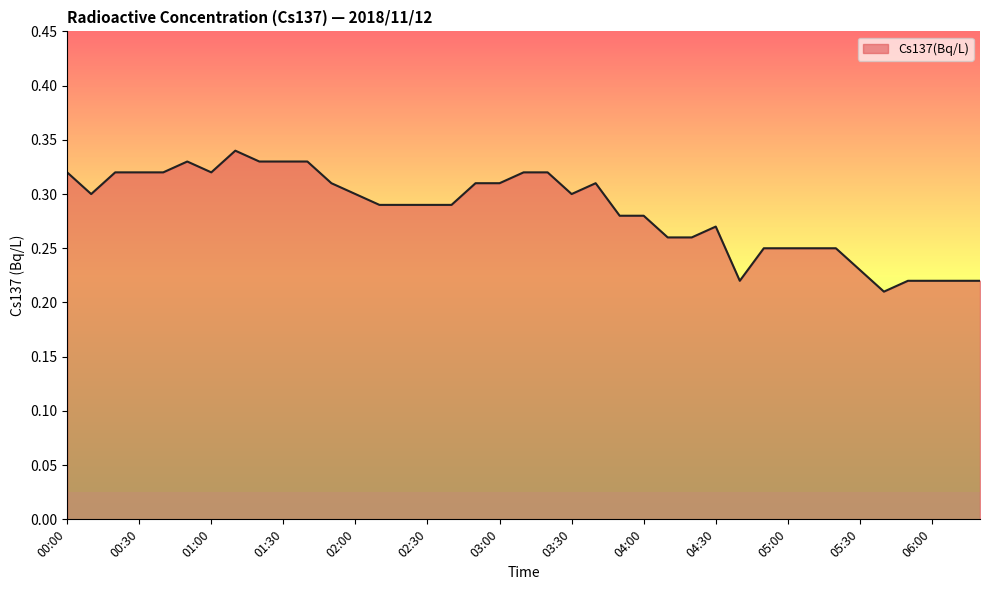

List the labels in order of value, smallest first.

05:40, 04:40, 05:50, 06:00, 06:10, 06:20, 05:30, 04:50, 05:00, 05:10, 05:20, 04:10, 04:20, 04:30, 03:50, 04:00, 02:10, 02:20, 02:30, 02:40, 00:10, 02:00, 03:30, 01:50, 02:50, 03:00, 03:40, 00:00, 00:20, 00:30, 00:40, 01:00, 03:10, 03:20, 00:50, 01:20, 01:30, 01:40, 01:10